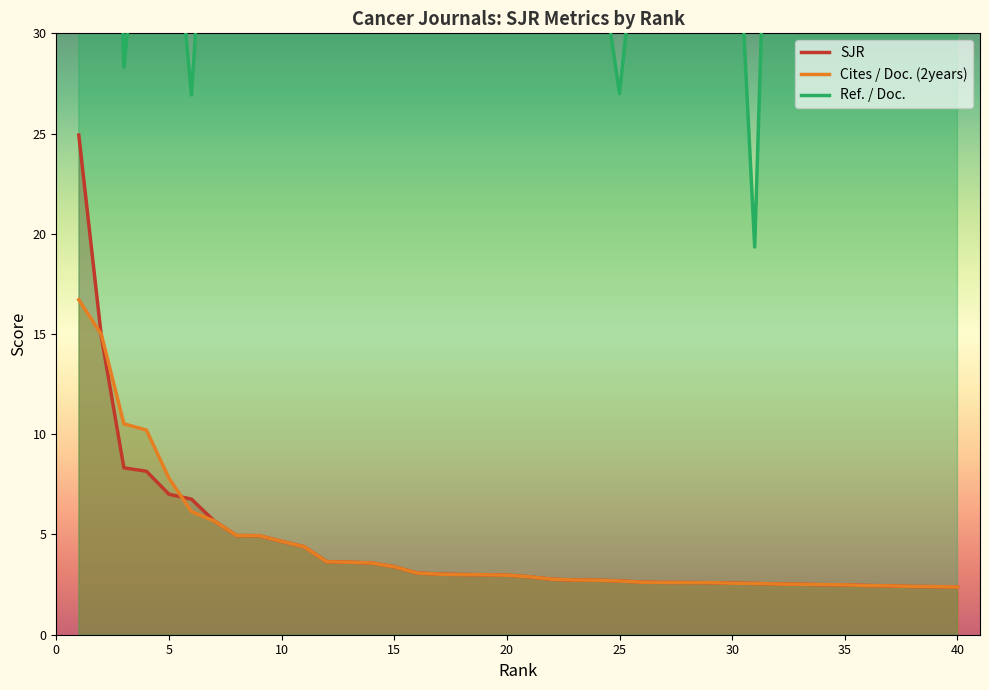

What is the minimum value for SJR?

2.4